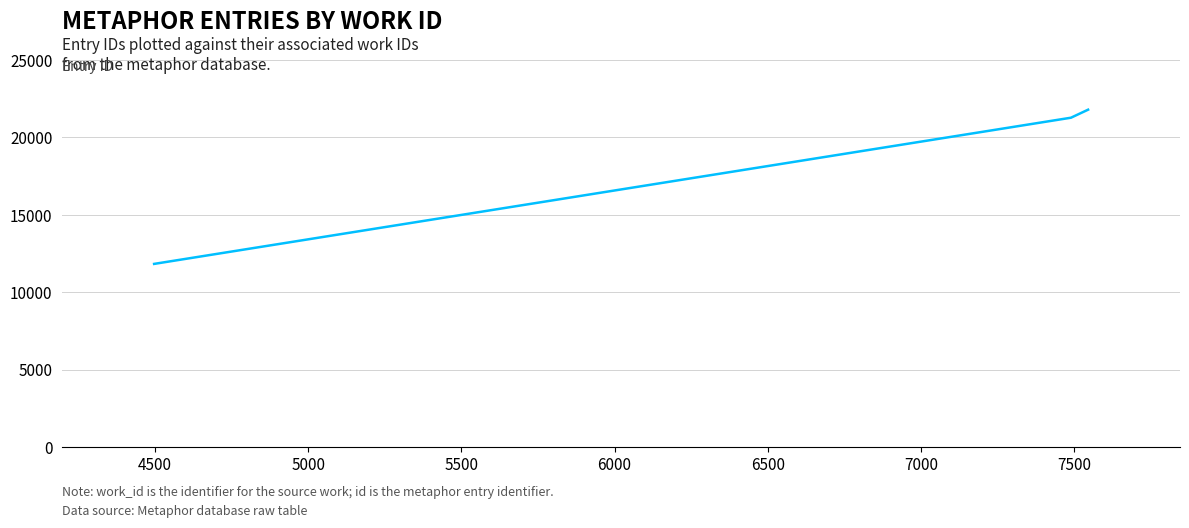

What is the smallest value displayed?

11822